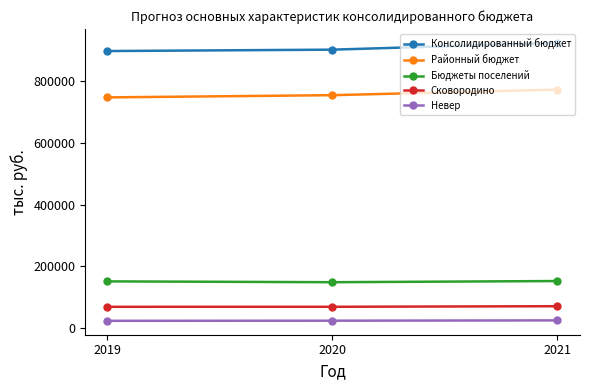

What is the difference between the maximum and second lowest values in the Невер series?

1017